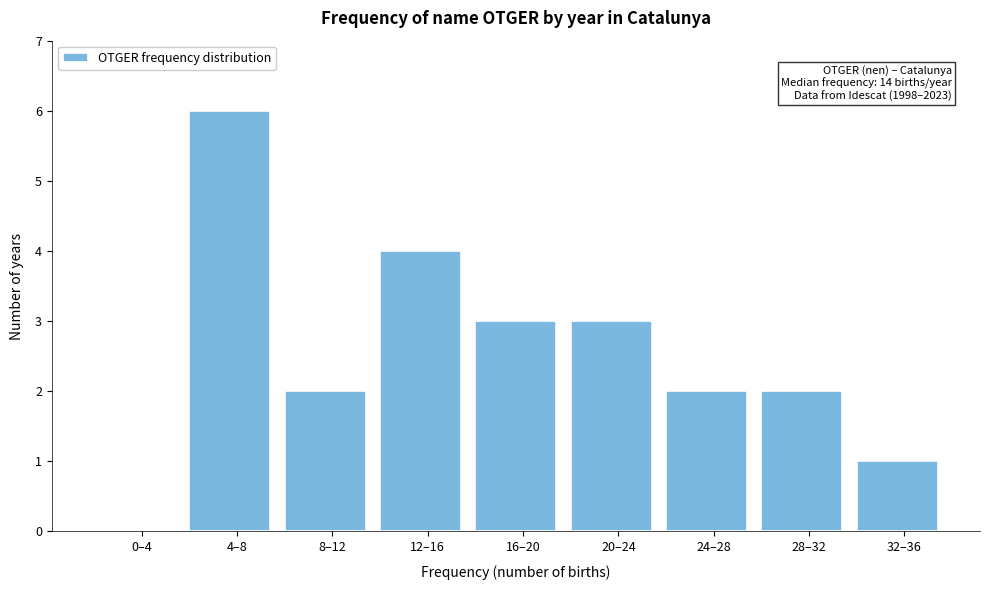

Reading left to right, list all the values displayed in this chart.

0–4=0	4–8=6	8–12=2	12–16=4	16–20=3	20–24=3	24–28=2	28–32=2	32–36=1